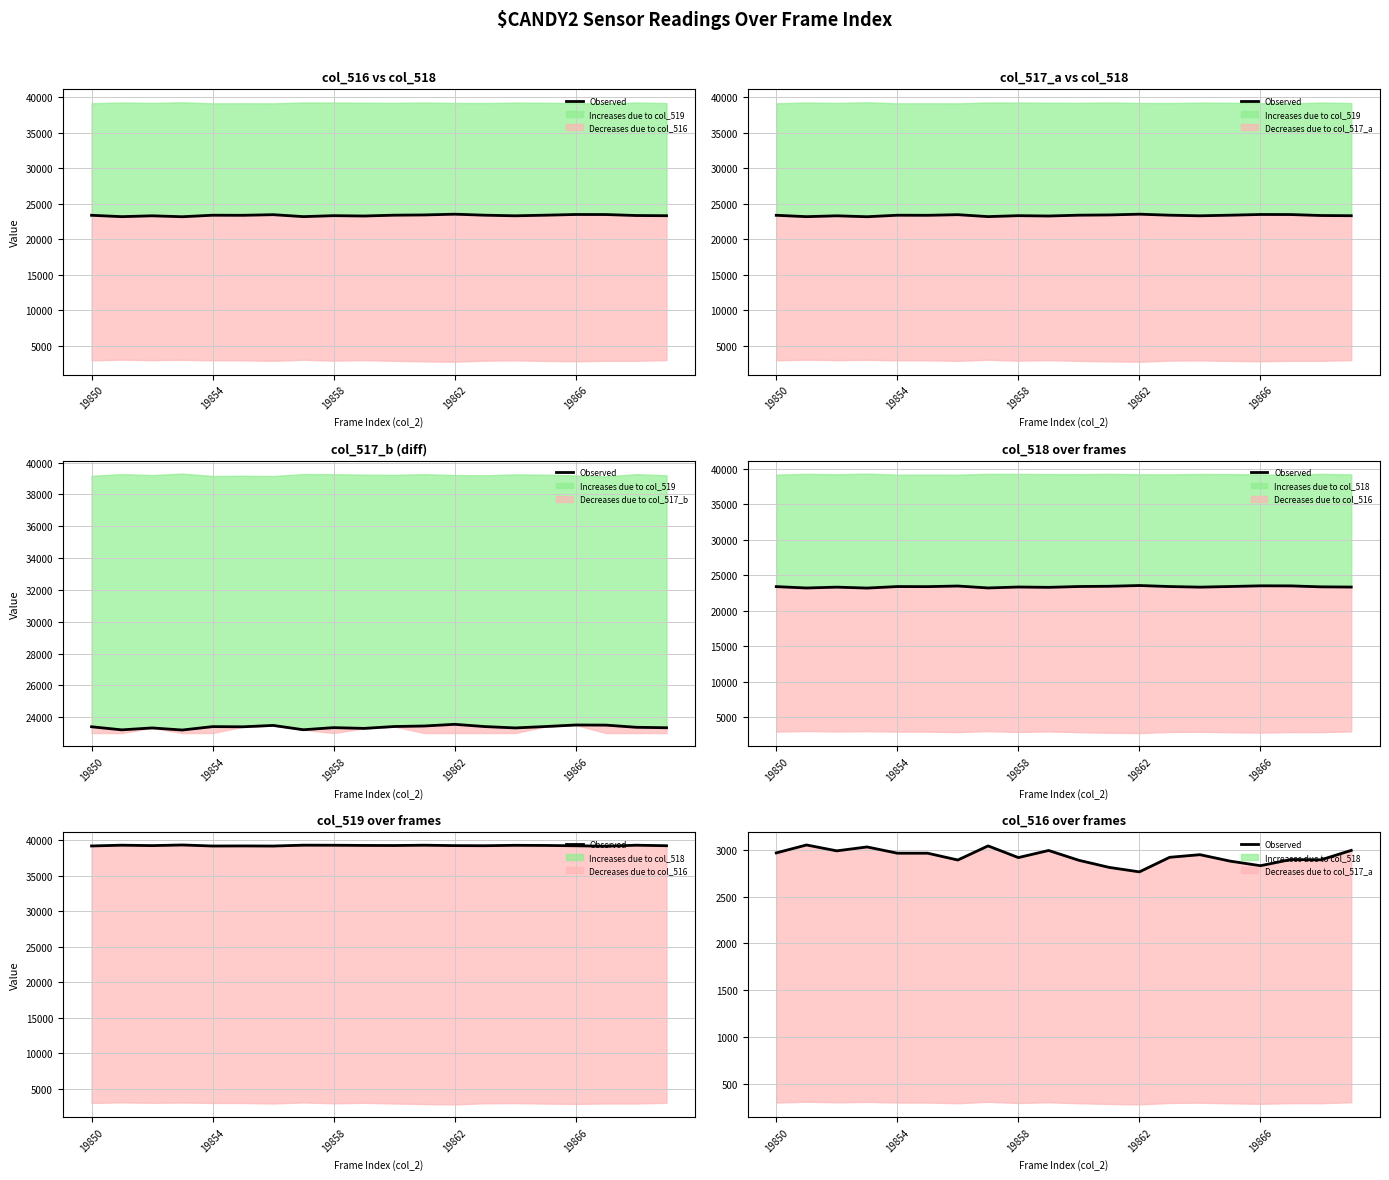

How many interior local peaks (higher than both neighbors) does the data have?

6